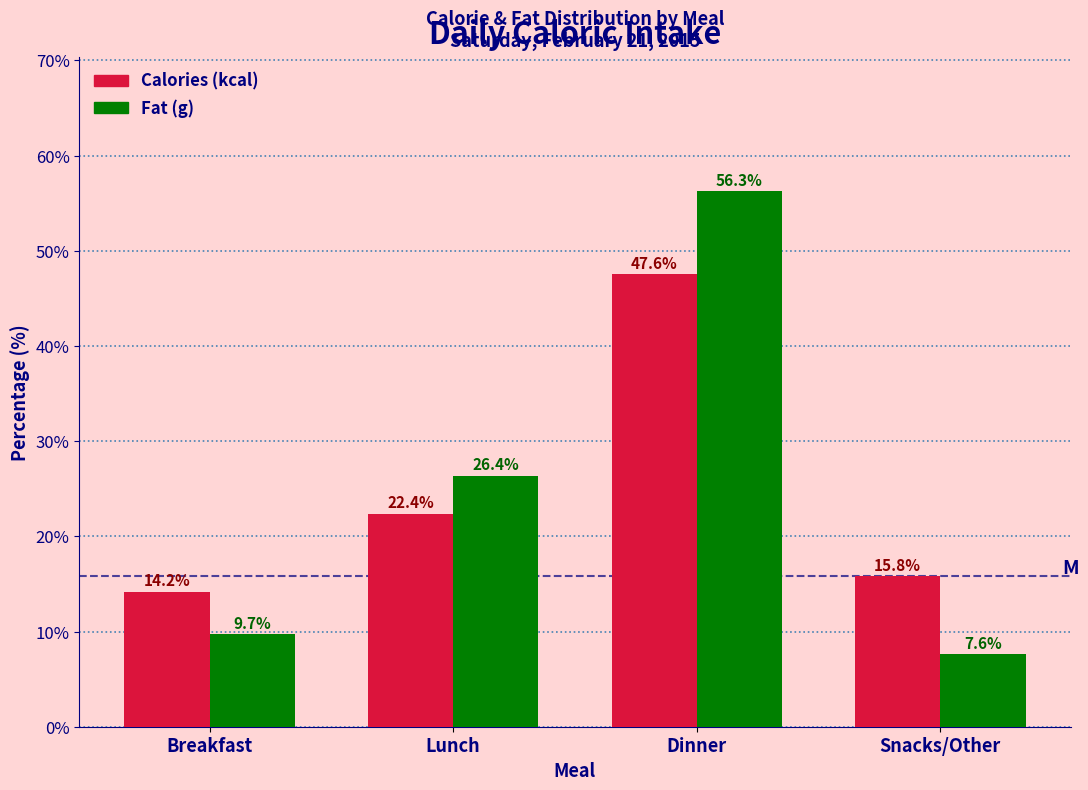

Reading left to right, transcribe all the data shown in this chart.

Calories (kcal): Breakfast=14.2	Lunch=22.4	Dinner=47.6	Snacks/Other=15.8
Fat (g): Breakfast=9.7	Lunch=26.4	Dinner=56.3	Snacks/Other=7.6